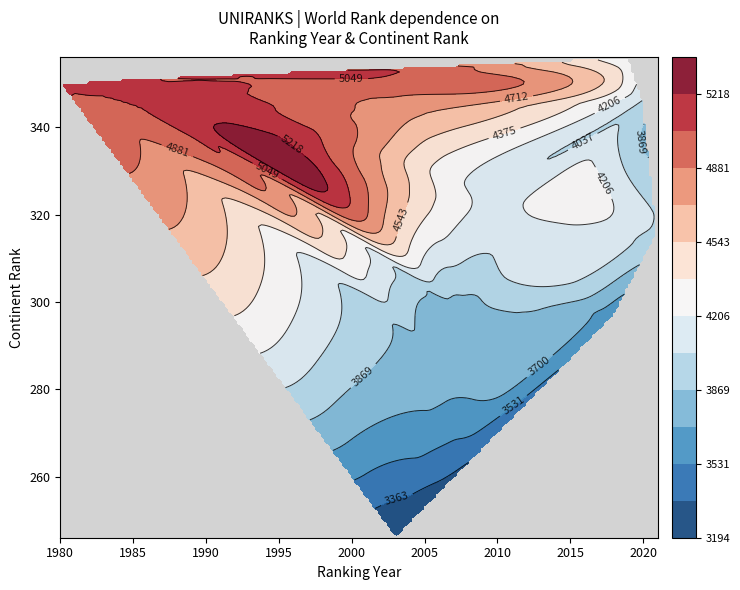

Reading left to right, extract all data points from this chart.

1980: 350	5068
1981: 350	5068
1984: 351	5061
1985: 351	5081
1986: 351	5082
1987: 351	5045
1988: 342	5088
1989: 351	5045
1990: 345	5124
1991: 351	5045
1992: 351	5045
1993: 338	5309
1994: 351	5045
1995: 351	5045
1996: 351	5045
1997: 352	5090
1998: 351	5045
1999: 351	5045
2000: 336	4896
2001: 351	5045
2002: 351	5036
2003: 246	3185
2004: 343	4741
2005: 324	4441
2006: 287	3792
2007: 264	3440
2008: 296	3757
2009: 325	4162
2010: 316	4116
2011: 300	3933
2012: 293	3816
2013: 293	3825
2014: 322	4281
2015: 306	4077
2016: 312	4097
2017: 350	4564
2018: 297	3601
2019: 356	4219
2020: 346	4025
2021: 316	4000